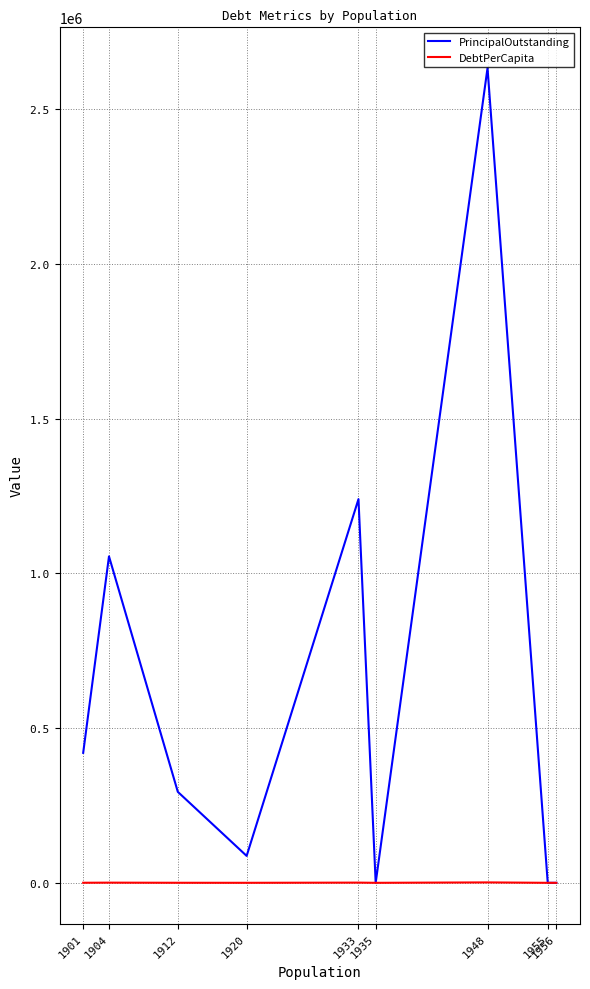

Between 1956 and 1948, which is larger?

1948